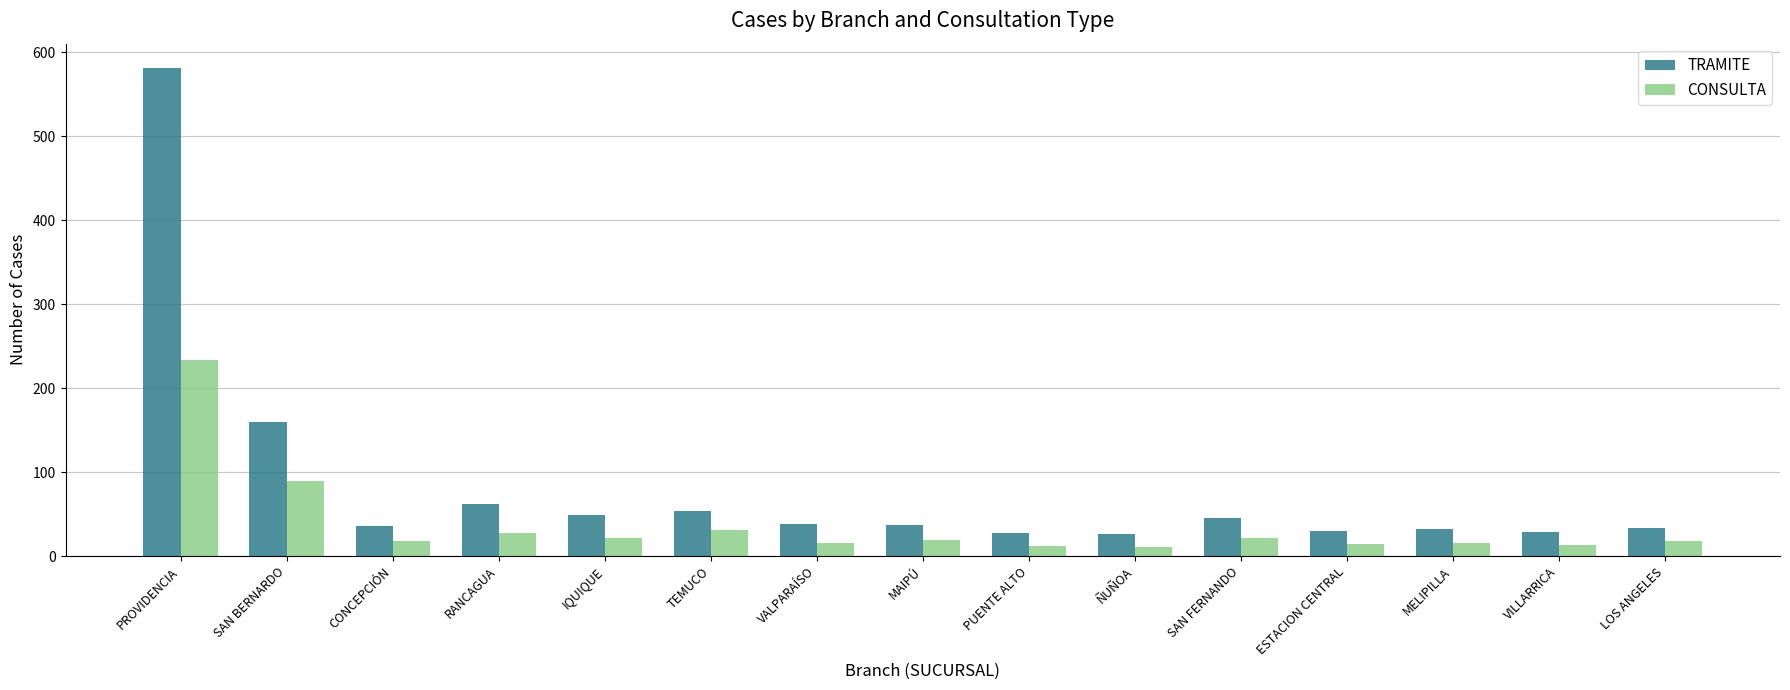

What is the value of the TRAMITE bar at the 6th from the left?

54